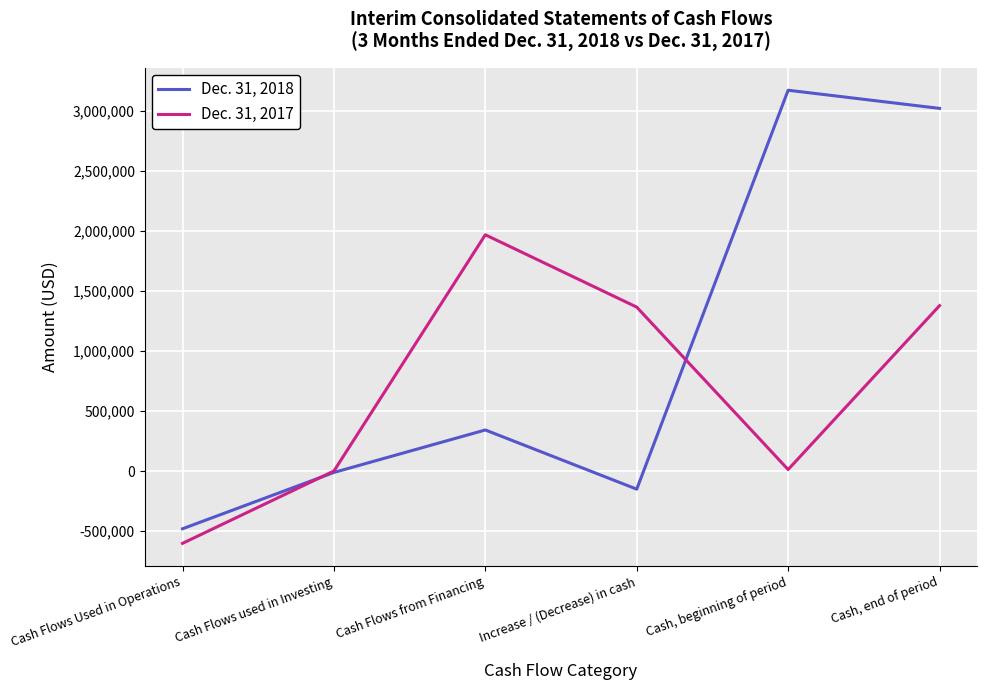

At which category does the chart reach its minimum across all series?

Cash Flows Used in Operations